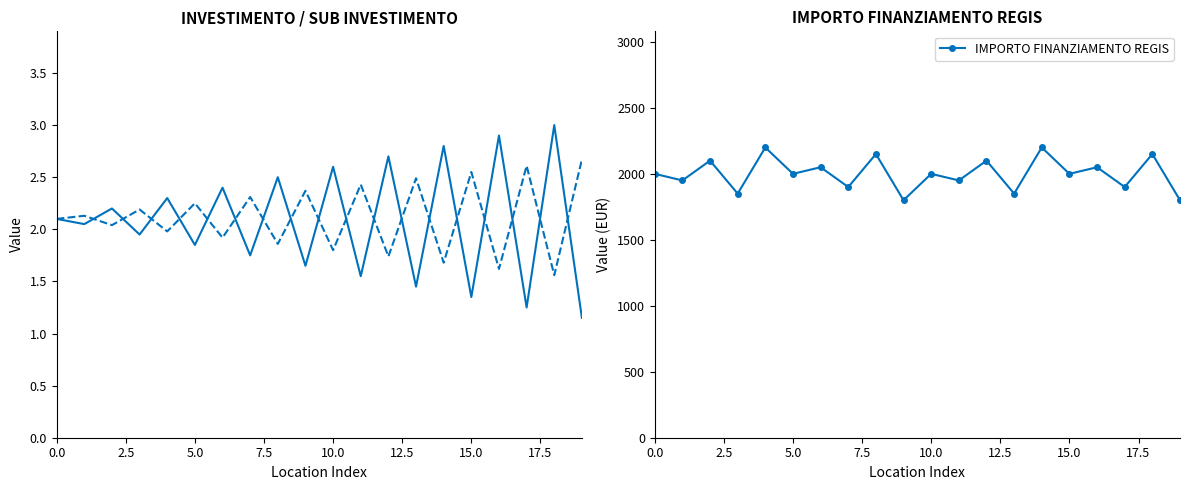

True or false: IMPORTO FINANZIAMENTO REGIS has more than 1 points higher than both neighbors.

True